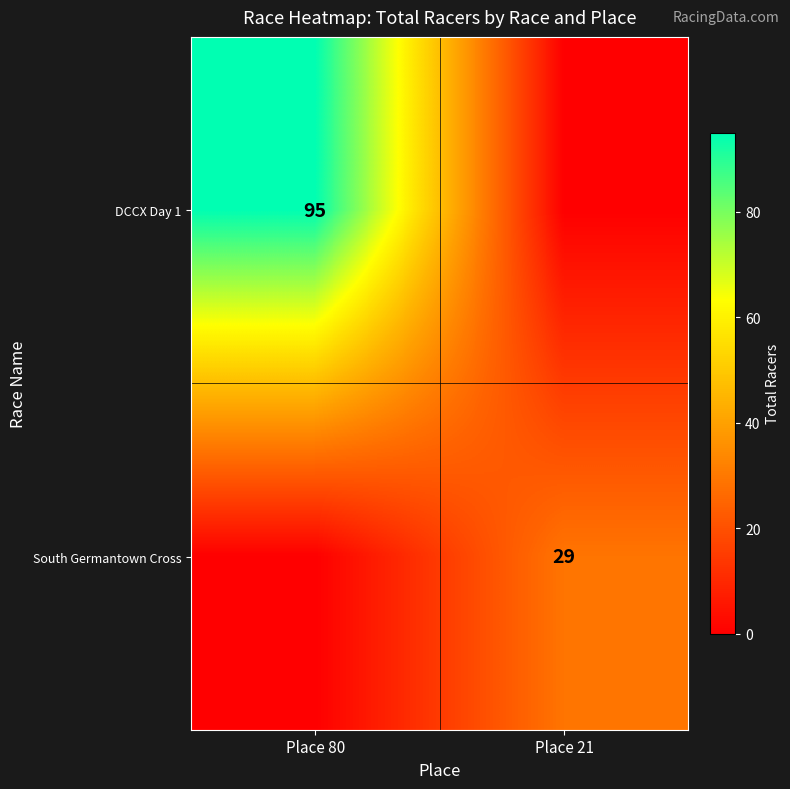

Is the value of South Germantown Cross at Place 21 greater than the value of DCCX Day 1 at Place 80?

No